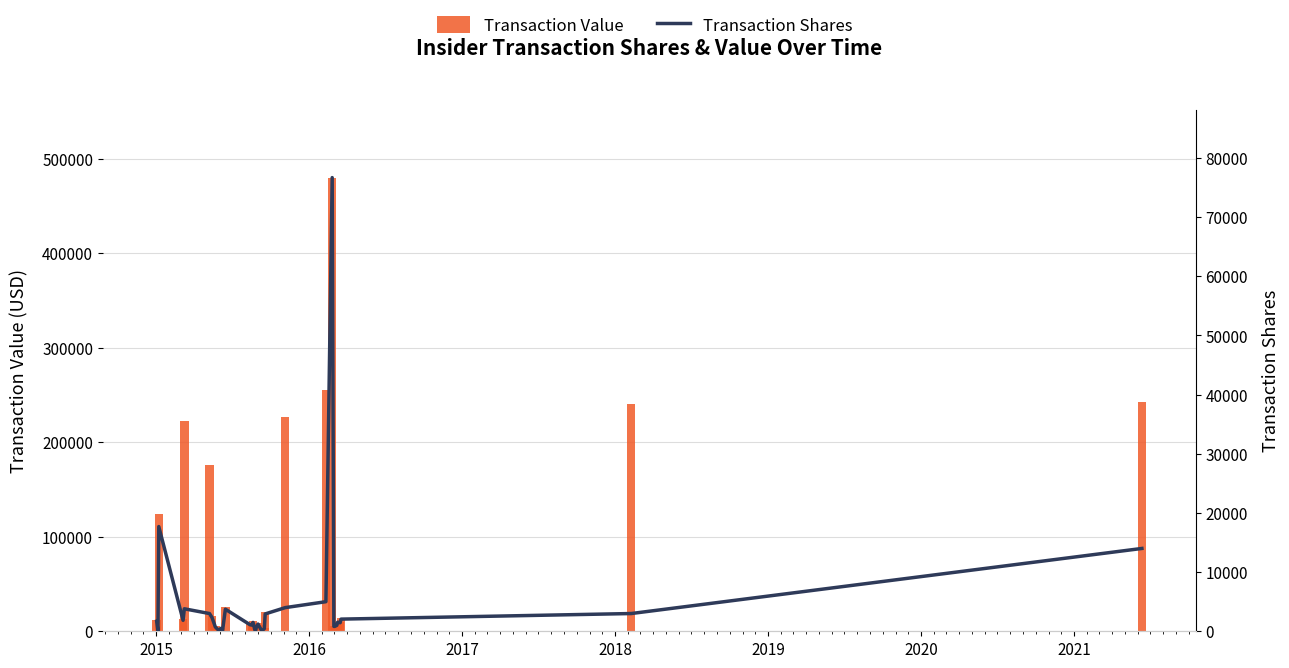

Are the bars horizontal?

No